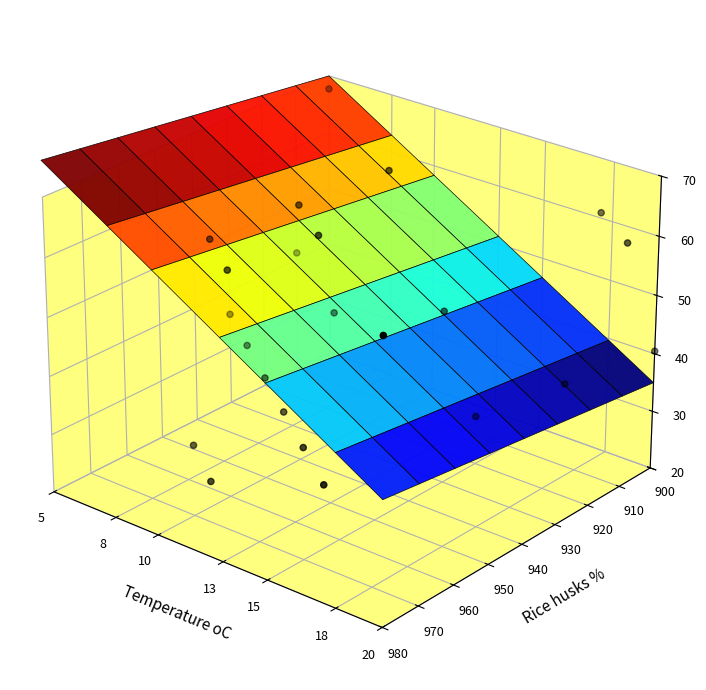

The value at 7 is -0.0. True or false?

False